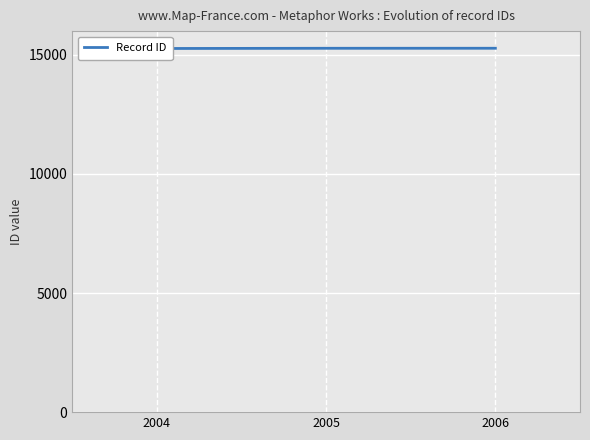

What is the sum of the values at 2005 and 2006?

30559